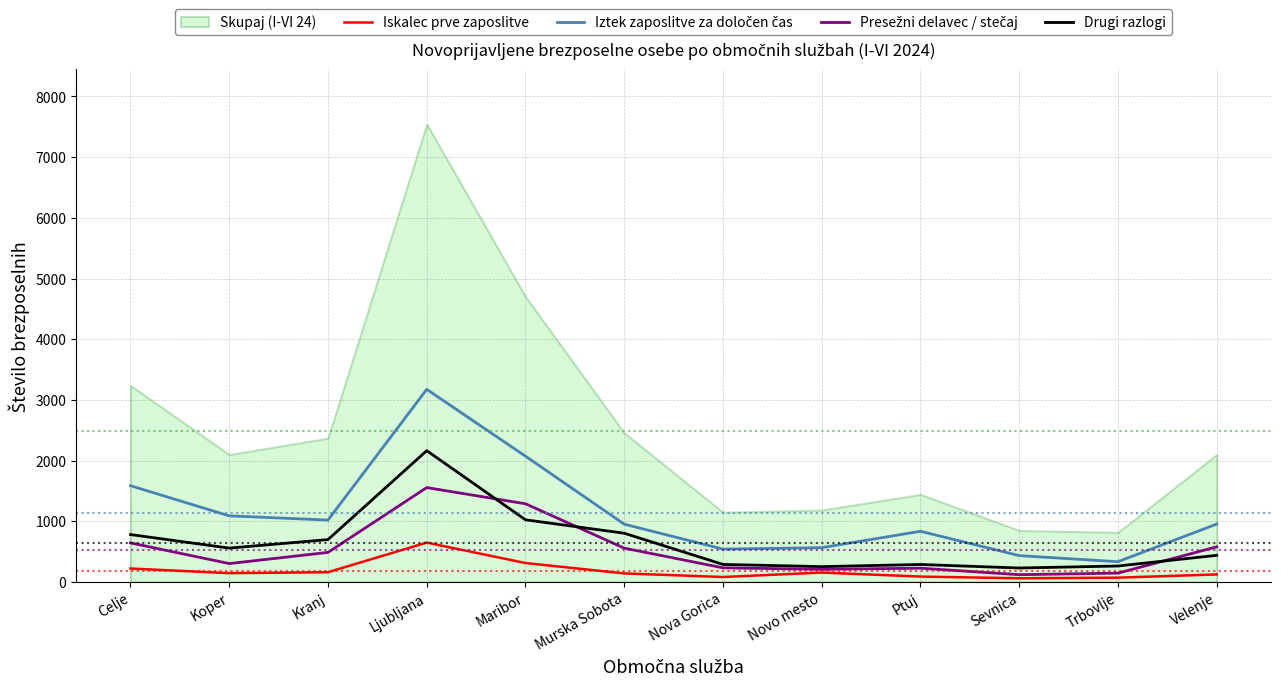

True or false: Iskalec prve zaposlitve has a value of 104 at Kranj.

False